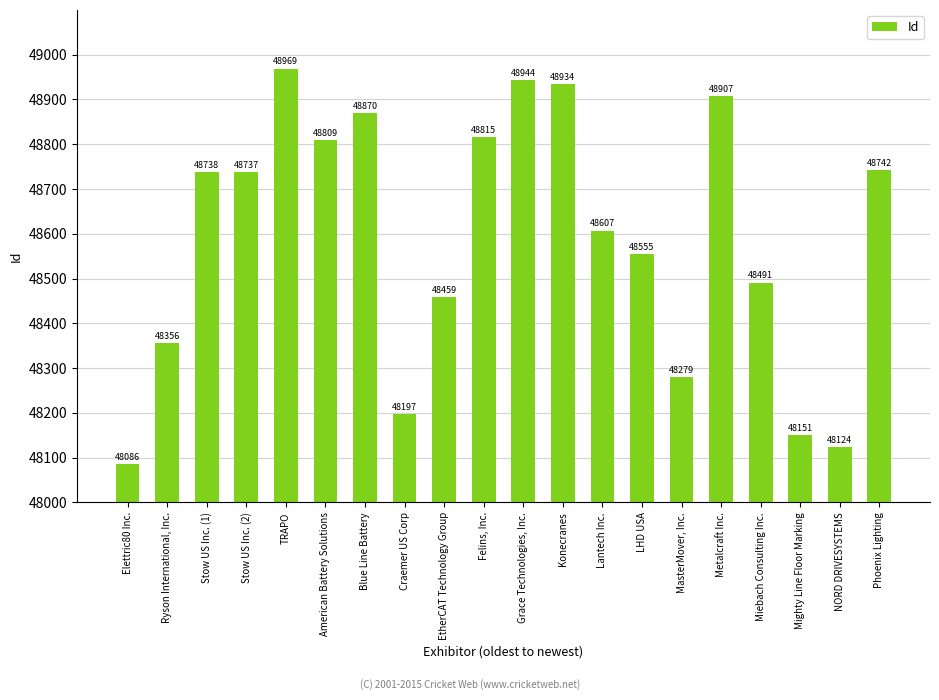

Is it true that the value at Felins, Inc. is 48815?

True